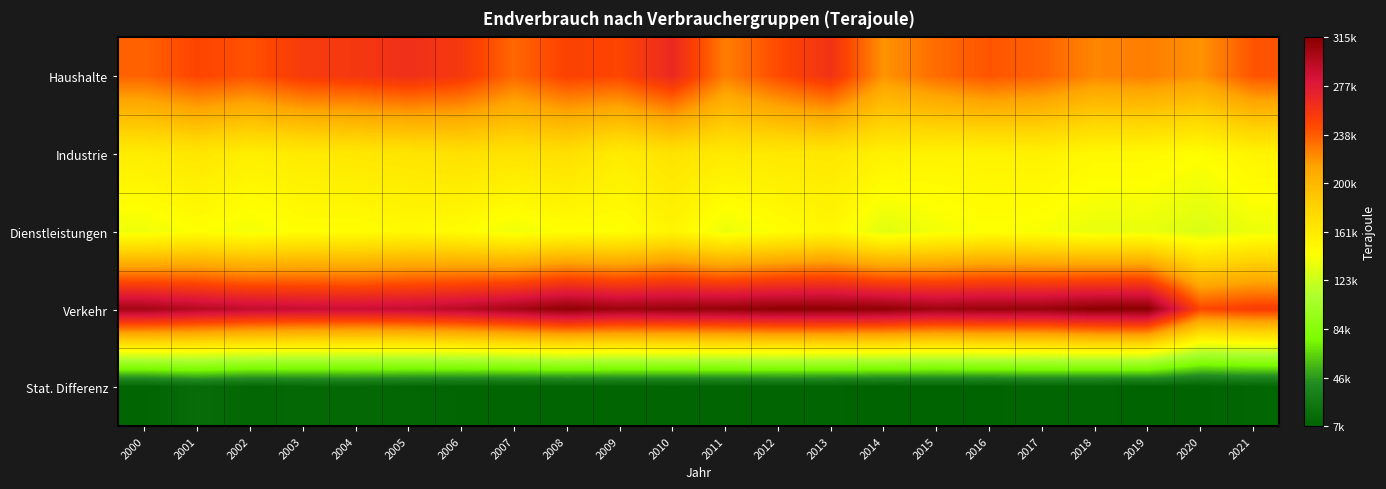

How many distinct data groups are displayed?

5